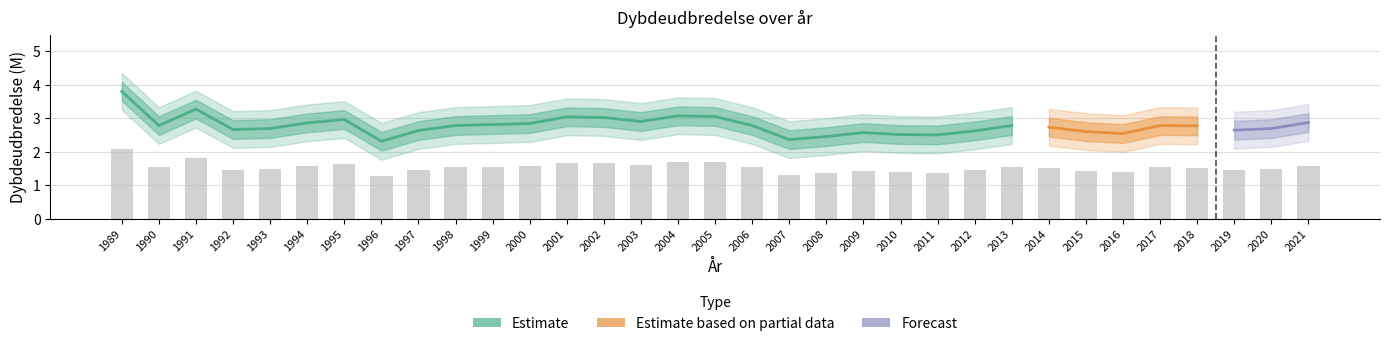

Rank the categories by value from highest to lowest.

1989, 1991, 2004, 2005, 2001, 2002, 1995, 2003, 2021, 1994, 2000, 1999, 1990, 1998, 2006, 2013, 2017, 2018, 2014, 1993, 2020, 1992, 2019, 1997, 2012, 2015, 2009, 2016, 2010, 2011, 2008, 2007, 1996